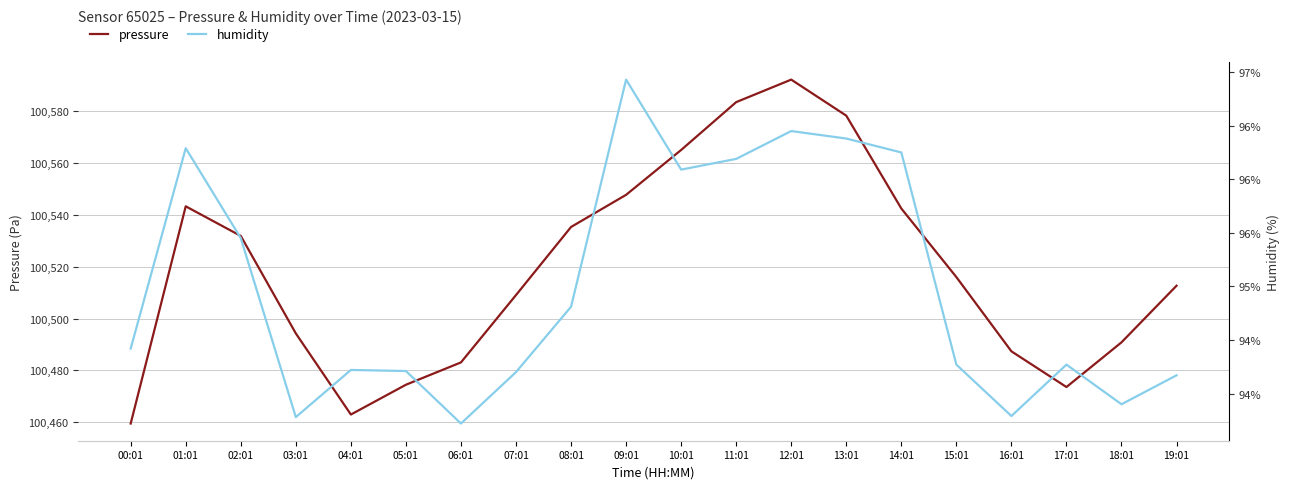

How many interior local valleys does the pressure series have?

2